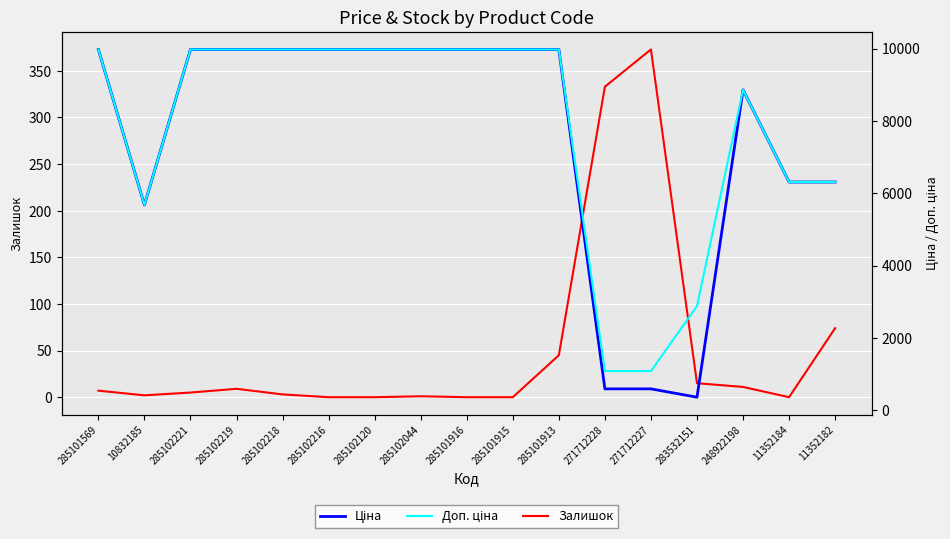

What is the difference between the maximum and minimum values in the Залишок series?

373